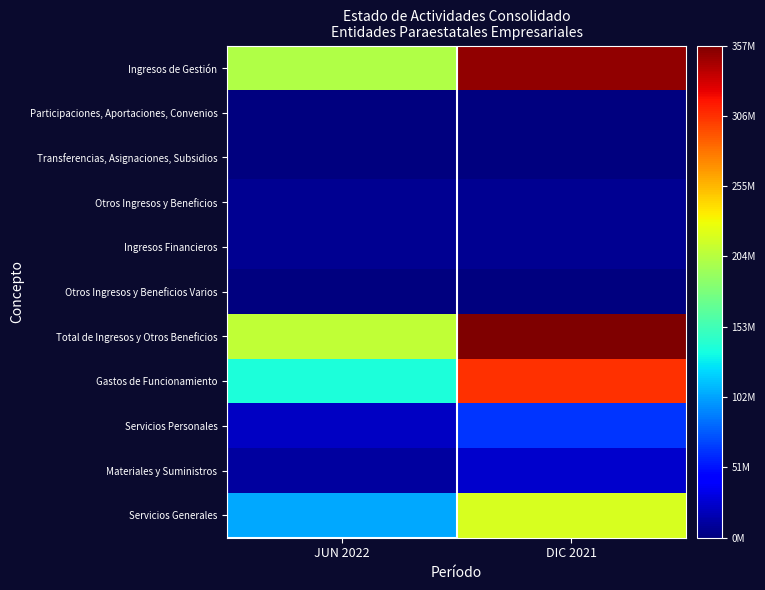

At which label does Ingresos de Gestión reach its minimum?

JUN 2022